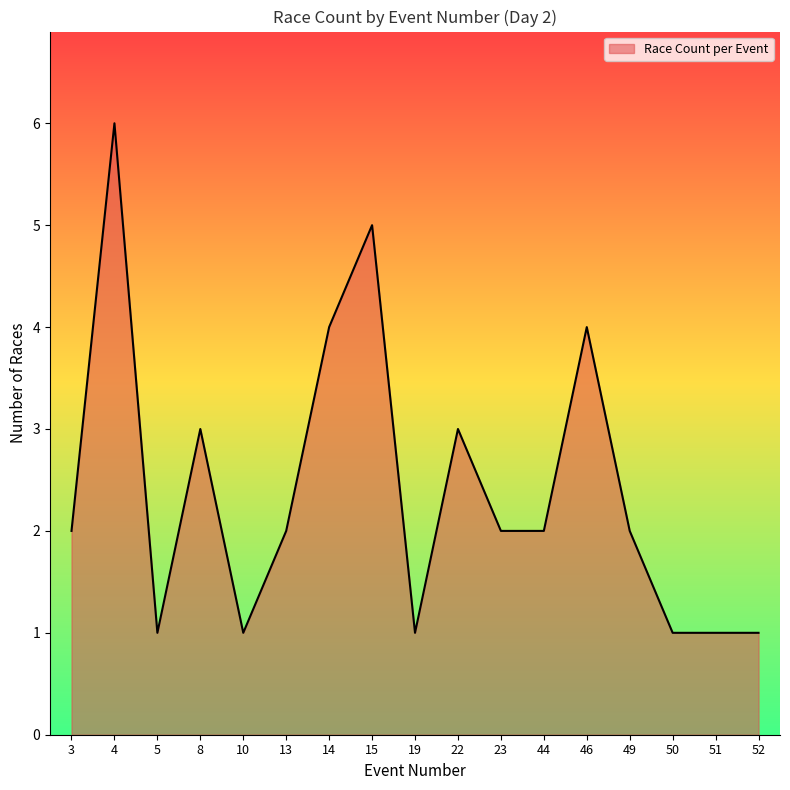

Is it true that the value at 52 is 2?

False